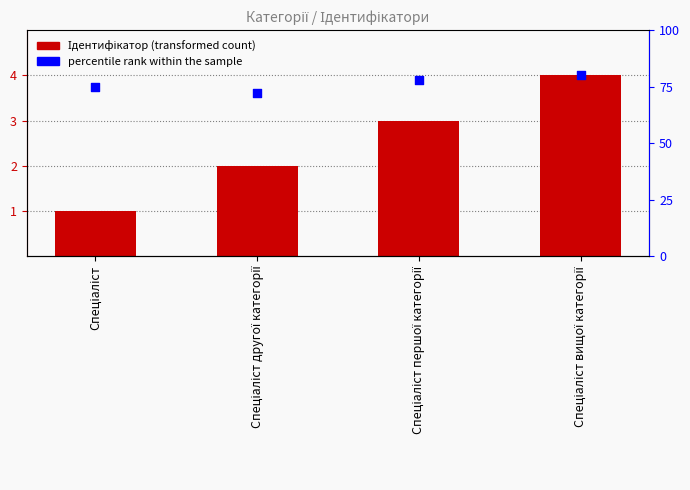

At which category is the sum across all series the highest?

Спеціаліст вищої категорії